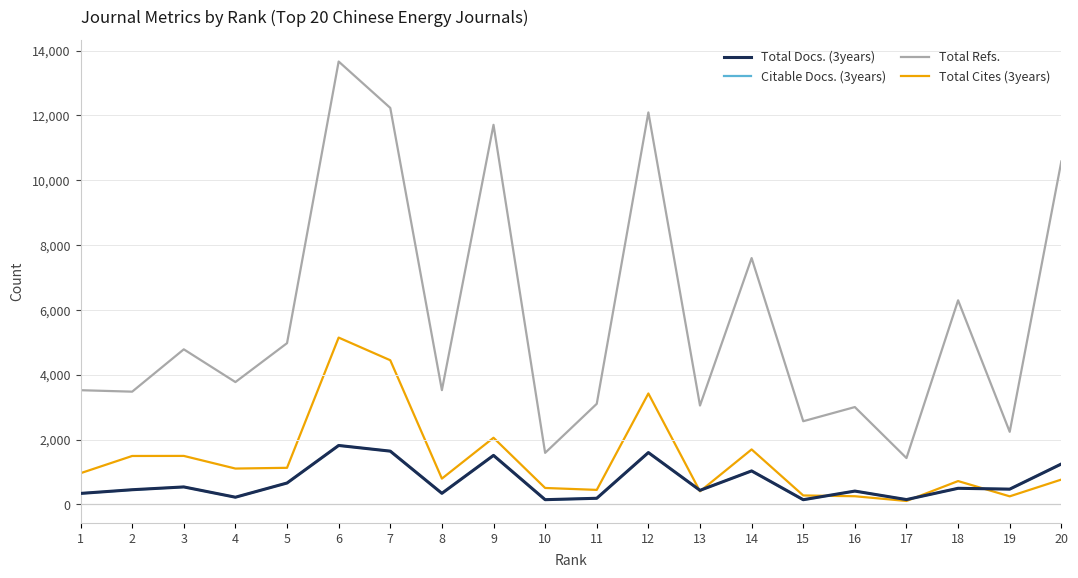

What are all the series names shown in the legend?

Total Docs. (3years), Citable Docs. (3years), Total Refs., Total Cites (3years)